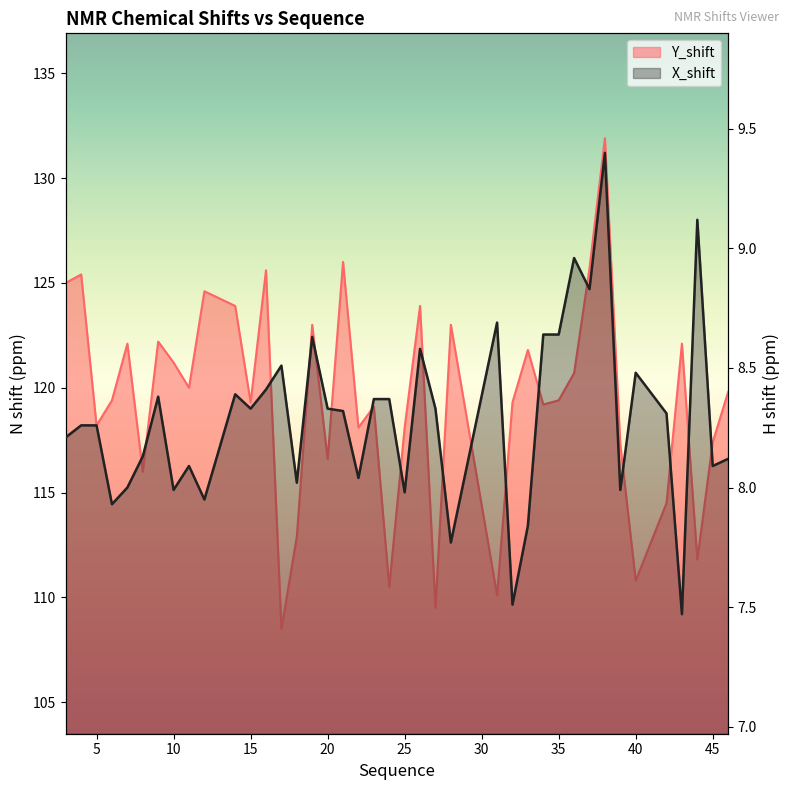

At which category does X_shift reach its first local peak?

9